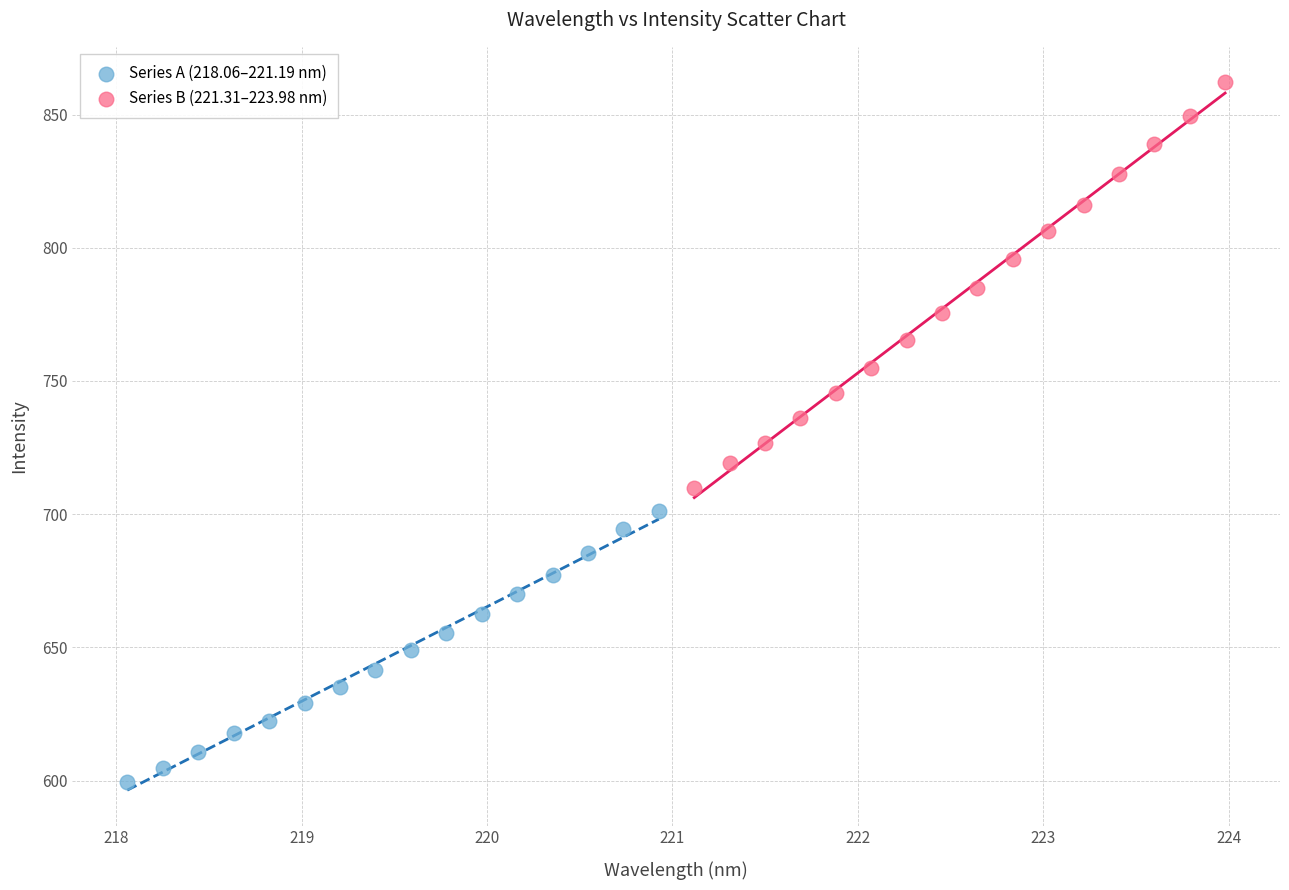

Which series reaches the maximum Y coordinate?

Series B (221.31–223.98 nm)